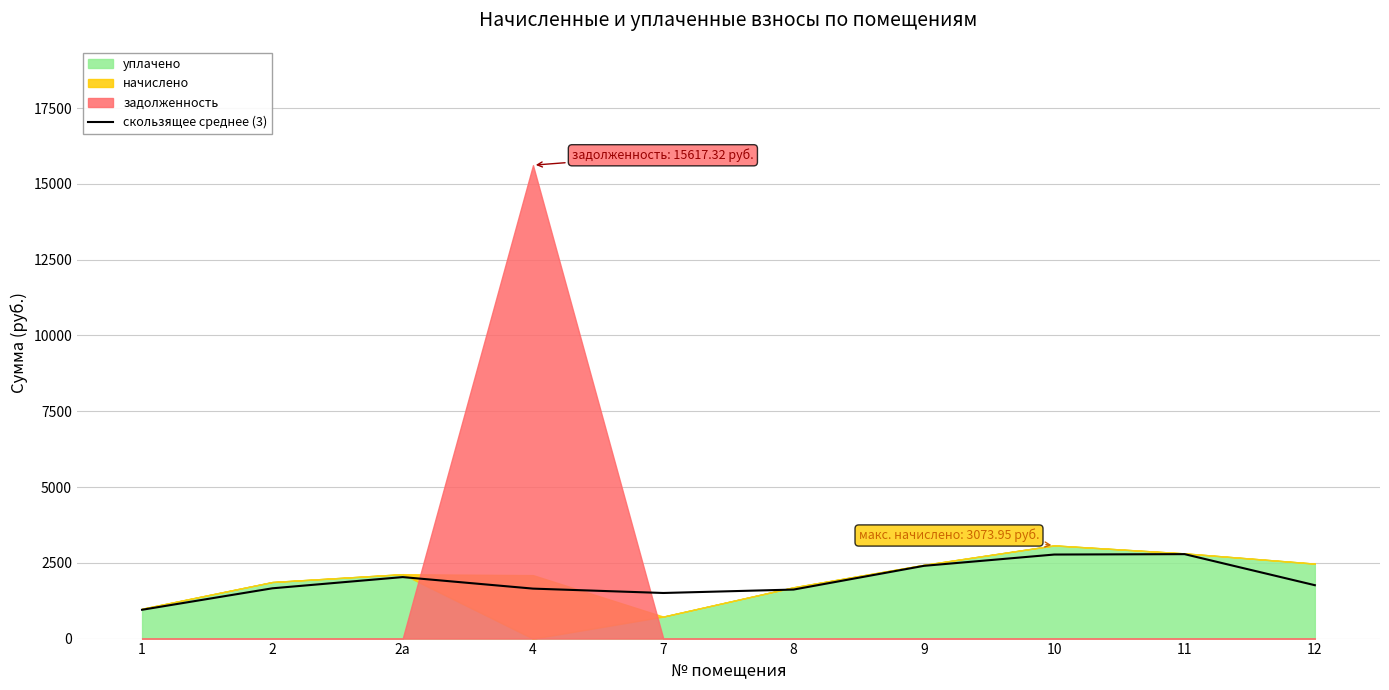

The value of скользящее среднее (3) at 9 is 4312.5. True or false?

False